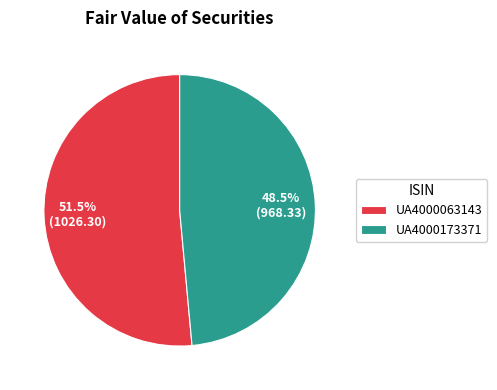

Which slice is the largest?

UA4000063143